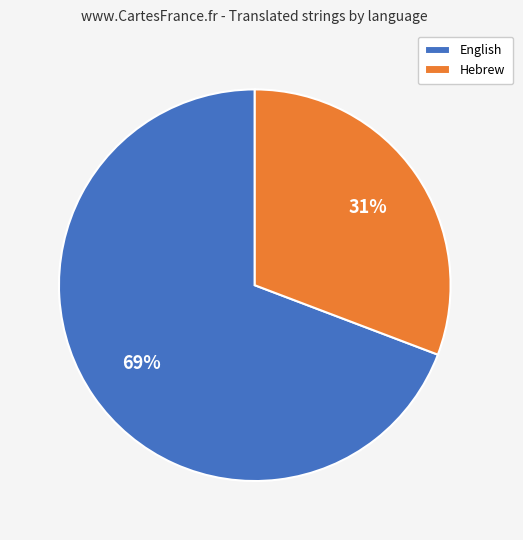

To the nearest percent, what is the average slice percentage?

50%